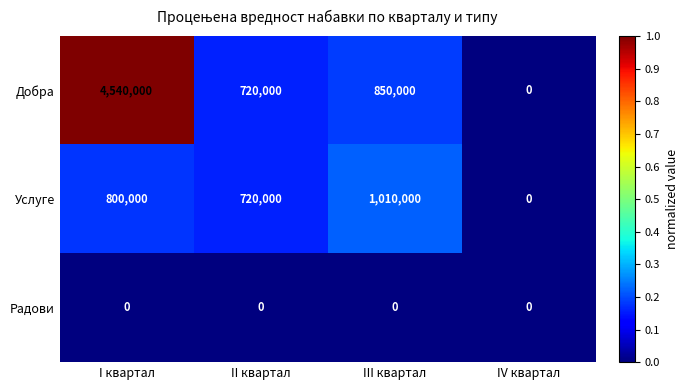

Reading left to right, what are all the values shown in this chart?

Добра: I квартал=4540000	II квартал=720000	III квартал=850000	IV квартал=0
Услуге: I квартал=800000	II квартал=720000	III квартал=1010000	IV квартал=0
Радови: I квартал=0	II квартал=0	III квартал=0	IV квартал=0